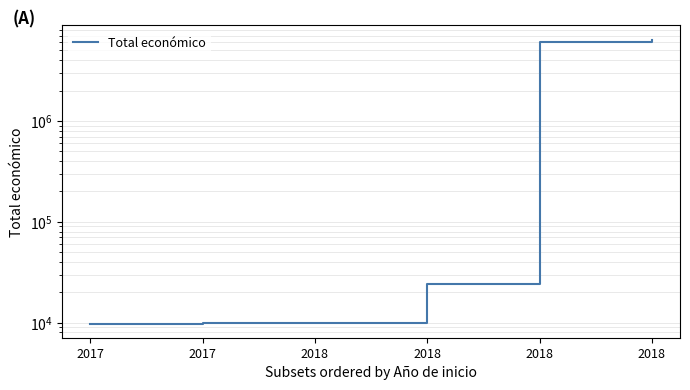

Rank the categories by value from lowest to highest.

2017, 2017, 2018, 2018, 2018, 2018